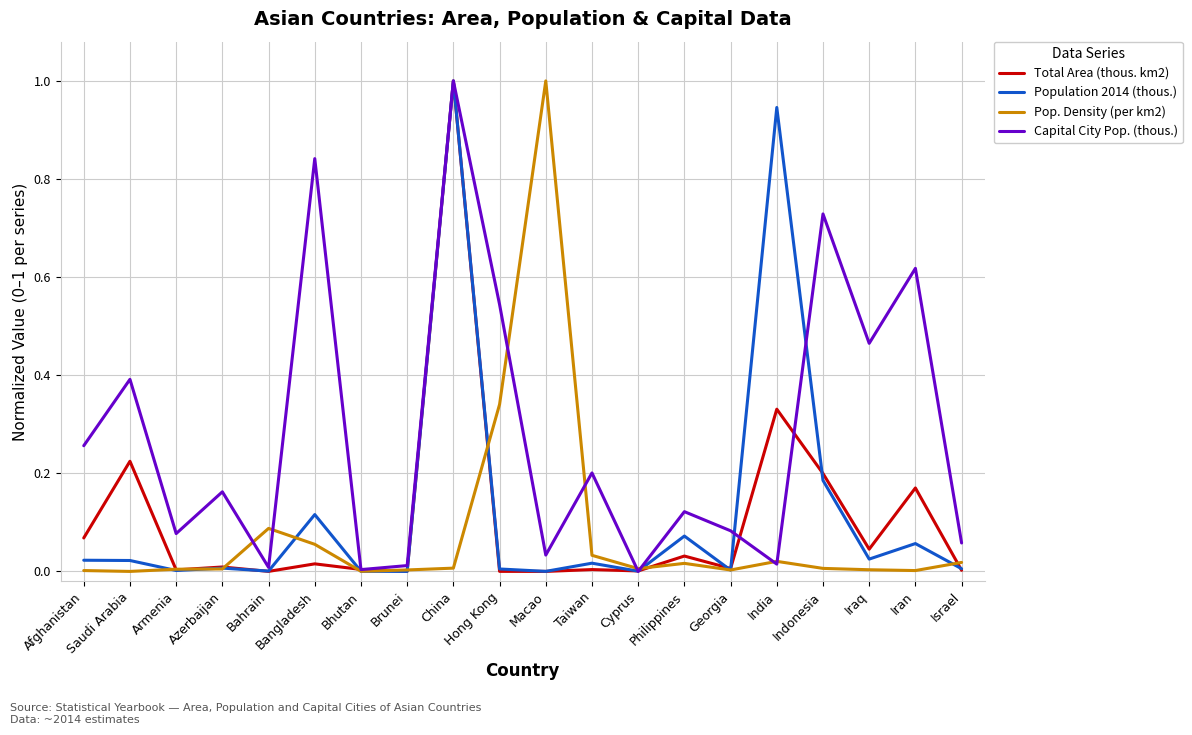

What are all the series names shown in the legend?

Total Area (thous. km2), Population 2014 (thous.), Pop. Density (per km2), Capital City Pop. (thous.)